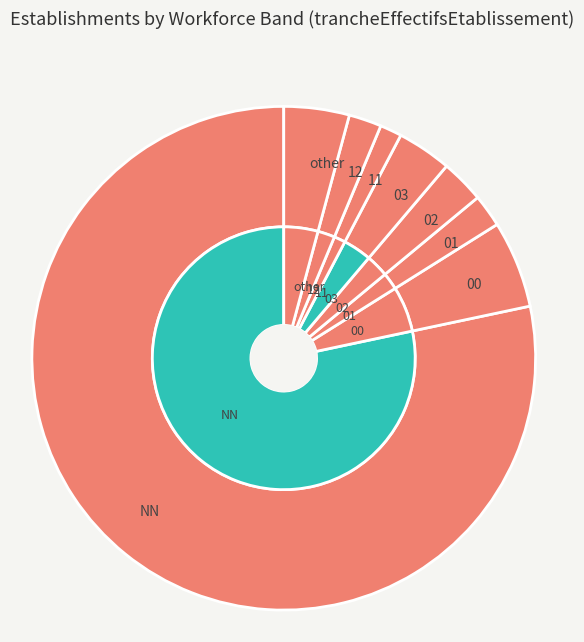

To the nearest percent, what percentage of the pie is 11?

1%